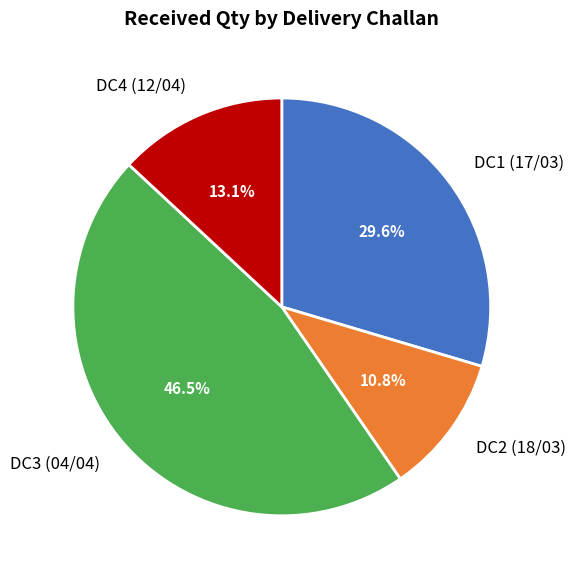

Approximately how many times larger is the value at DC2 (18/03) compared to DC1 (17/03)?

0.4